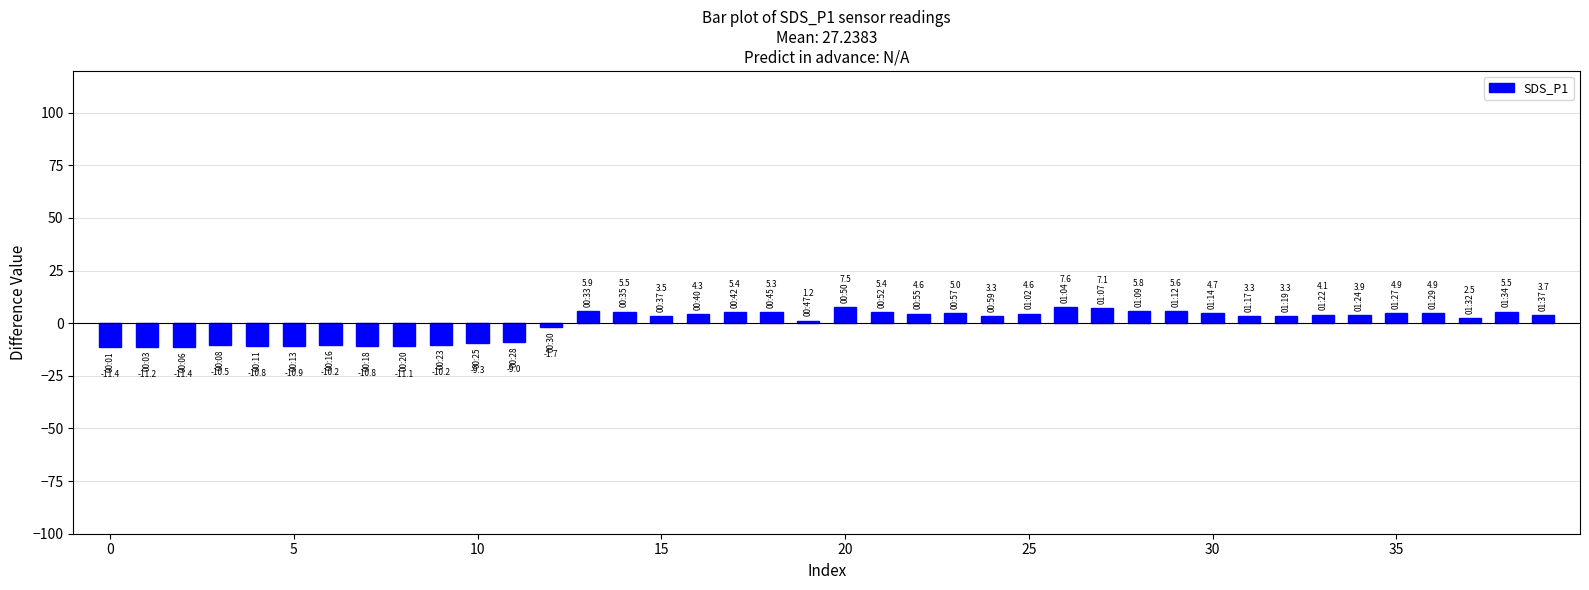

What is the smallest value displayed?

-11.4